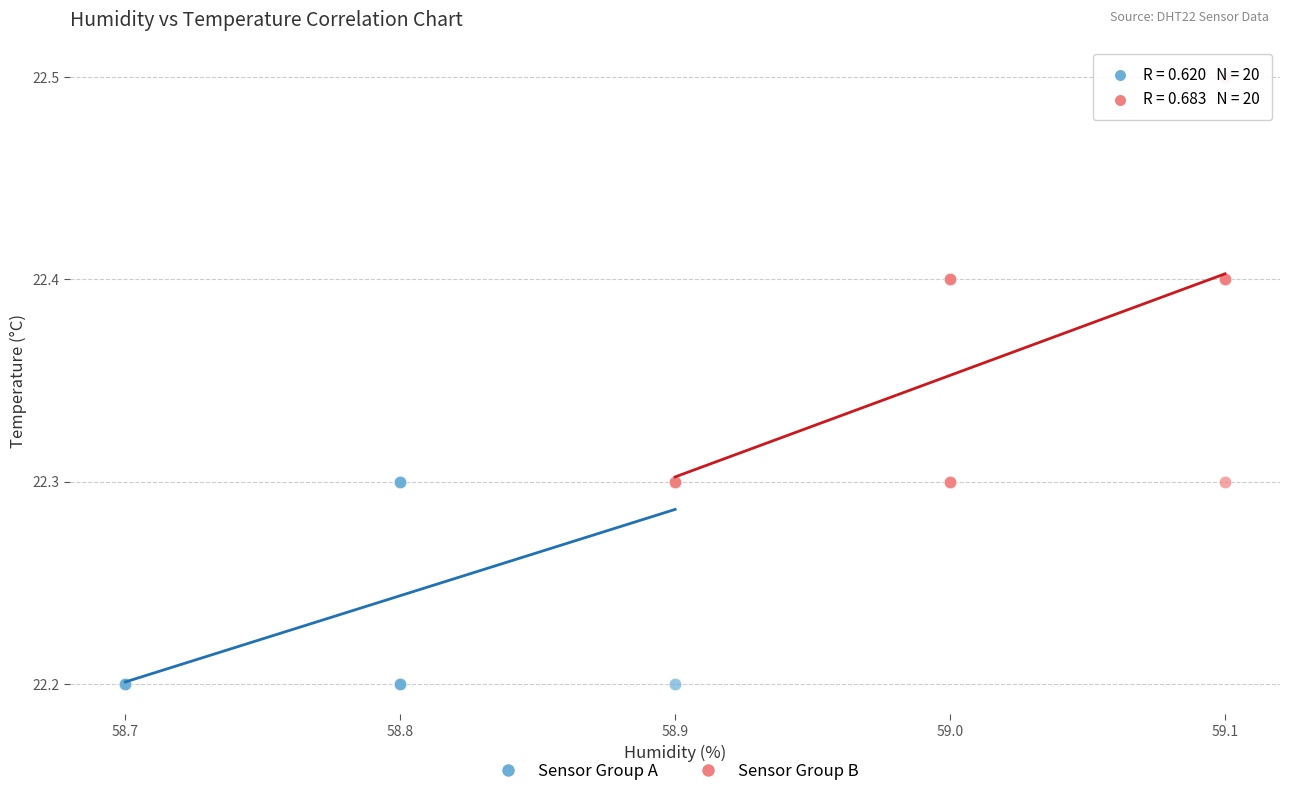

Which series reaches the minimum Y coordinate?

Sensor Group A